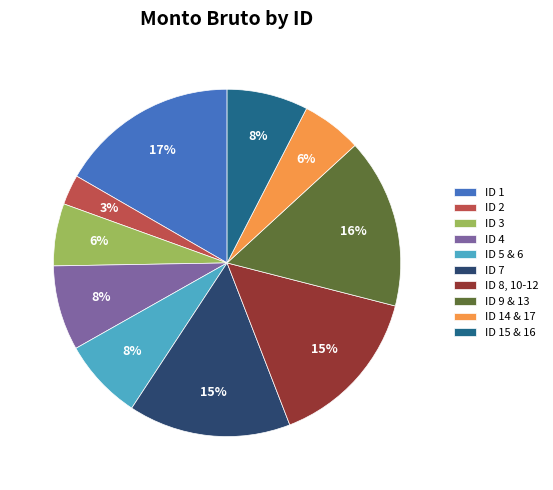

To the nearest percent, what portion does ID 15 & 16 represent?

8%